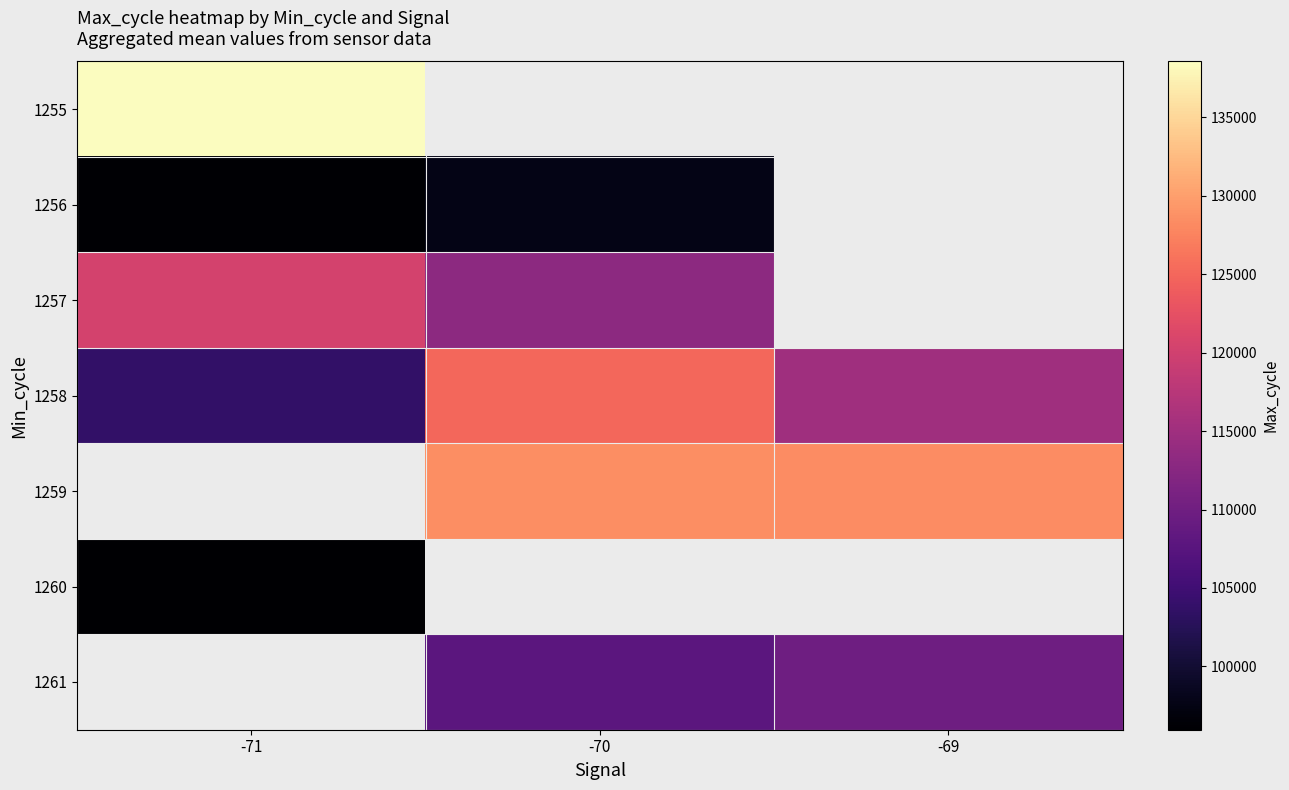

Is it true that 1255 equals 203808.6 at -71?

False